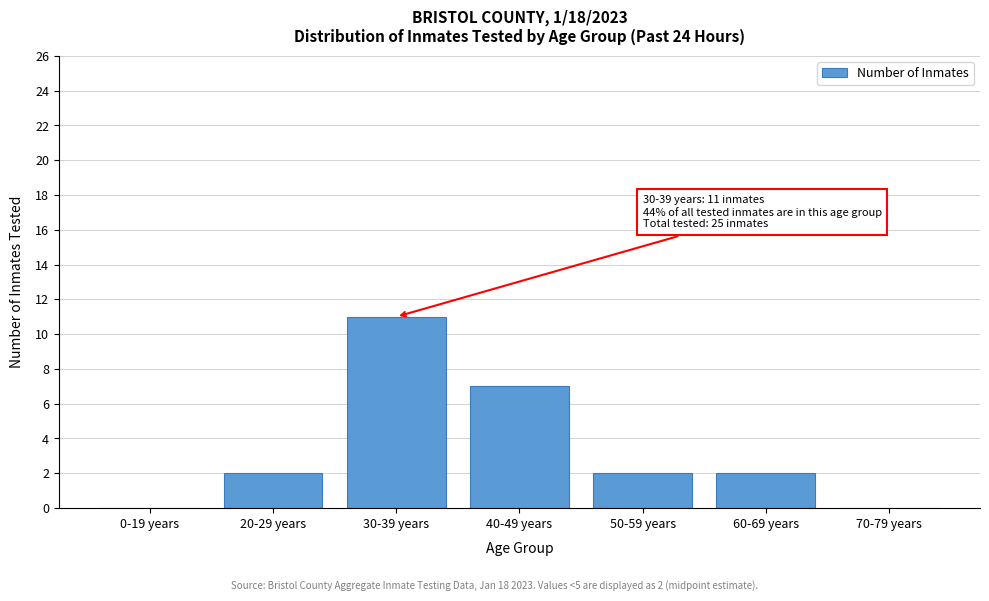

Reading left to right, list all the values displayed in this chart.

0-19 years=0	20-29 years=2	30-39 years=11	40-49 years=7	50-59 years=2	60-69 years=2	70-79 years=0